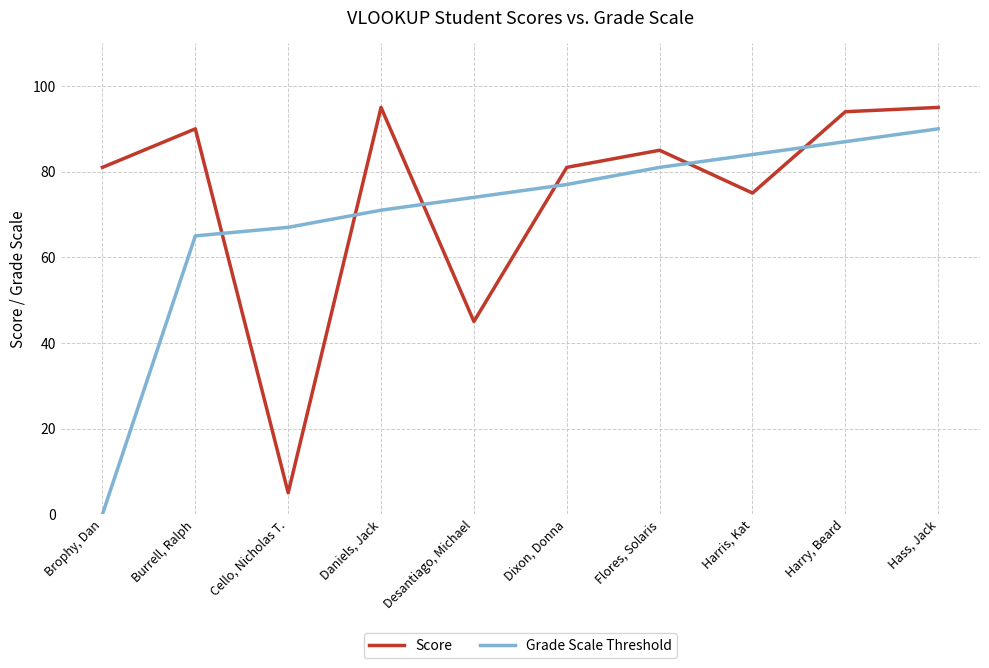

True or false: Score and Grade Scale Threshold cross at least once.

True